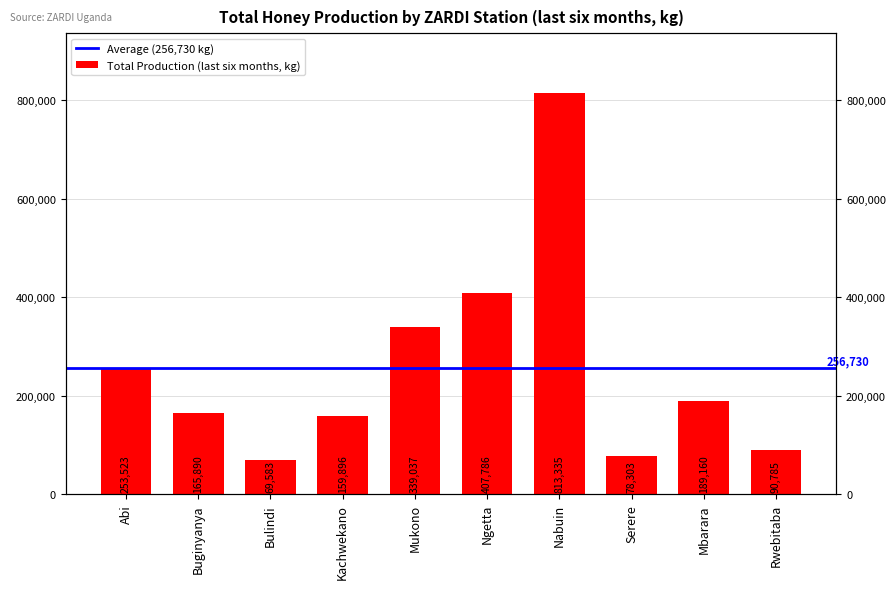

How many data points are above 189159?

5